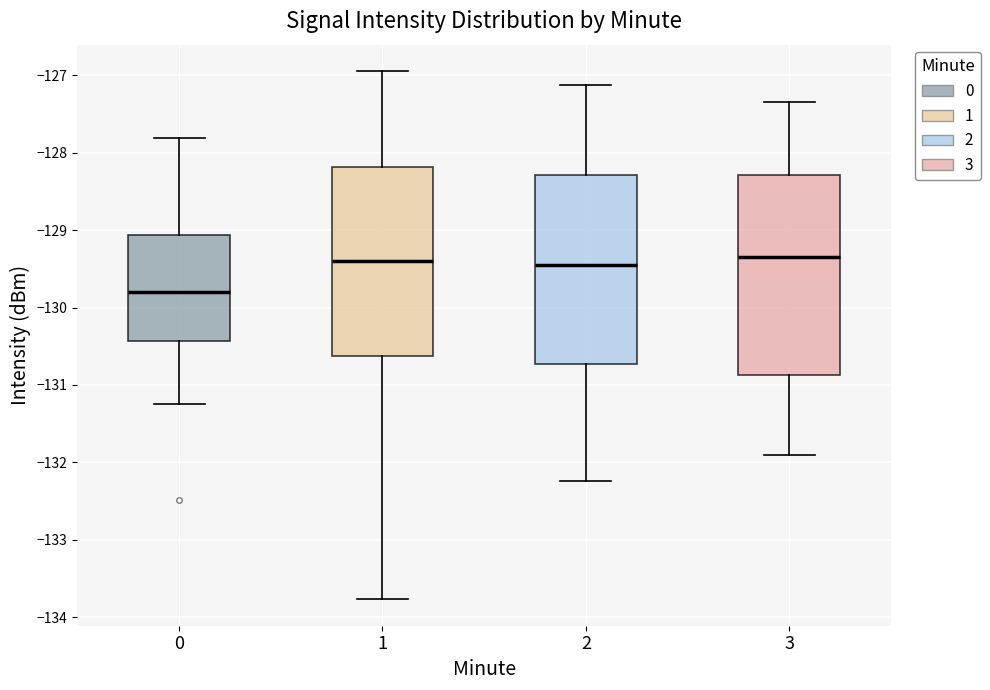

Which box is the tallest, from its lower edge to its upper edge?

3